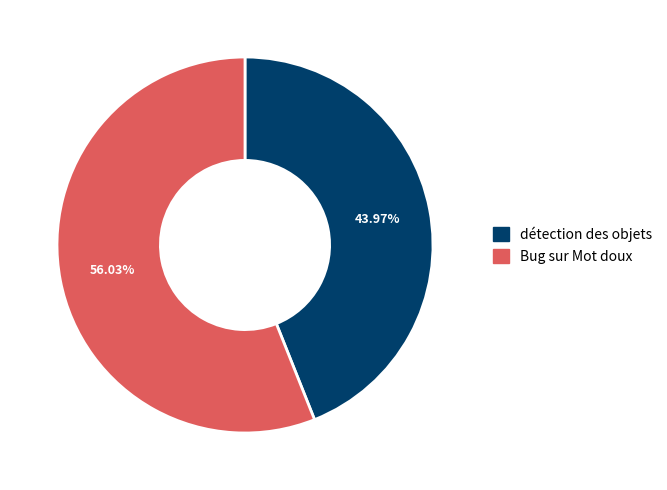

Rank the categories by value from highest to lowest.

Bug sur Mot doux, détection des objets